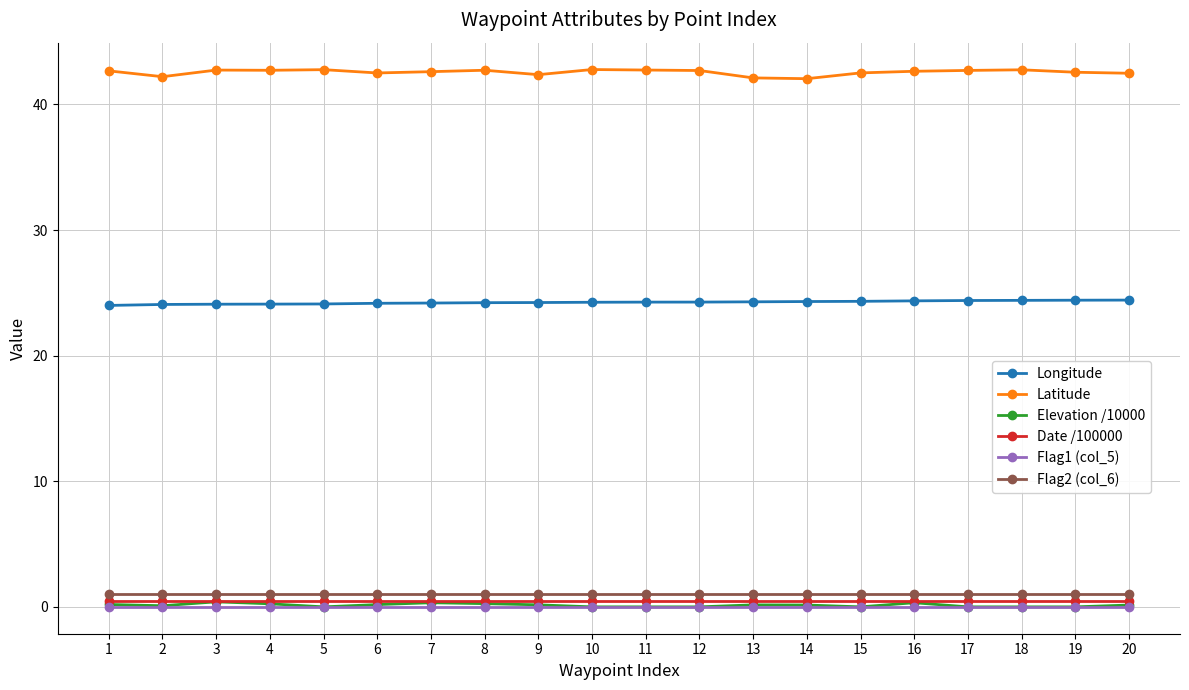

Does the chart display data point markers on the line(s)?

Yes